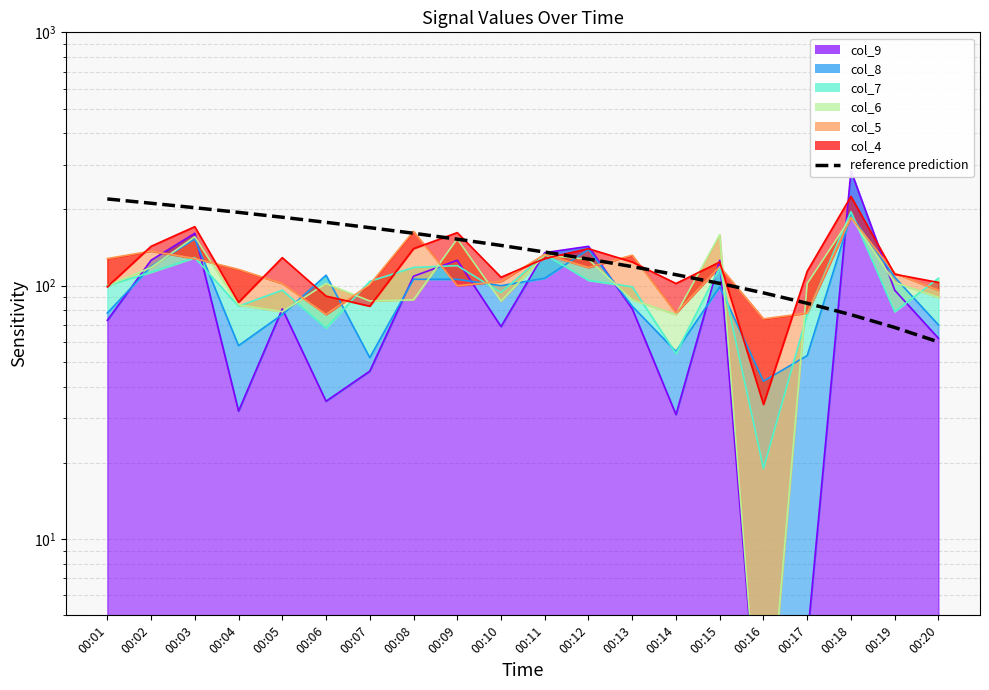

What is the average value?

140.0